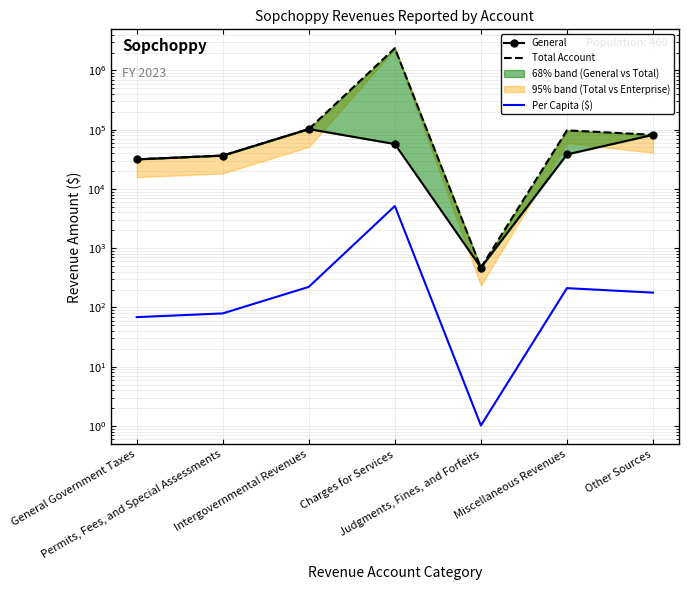

Which label corresponds to the largest value in the chart?

Charges for Services